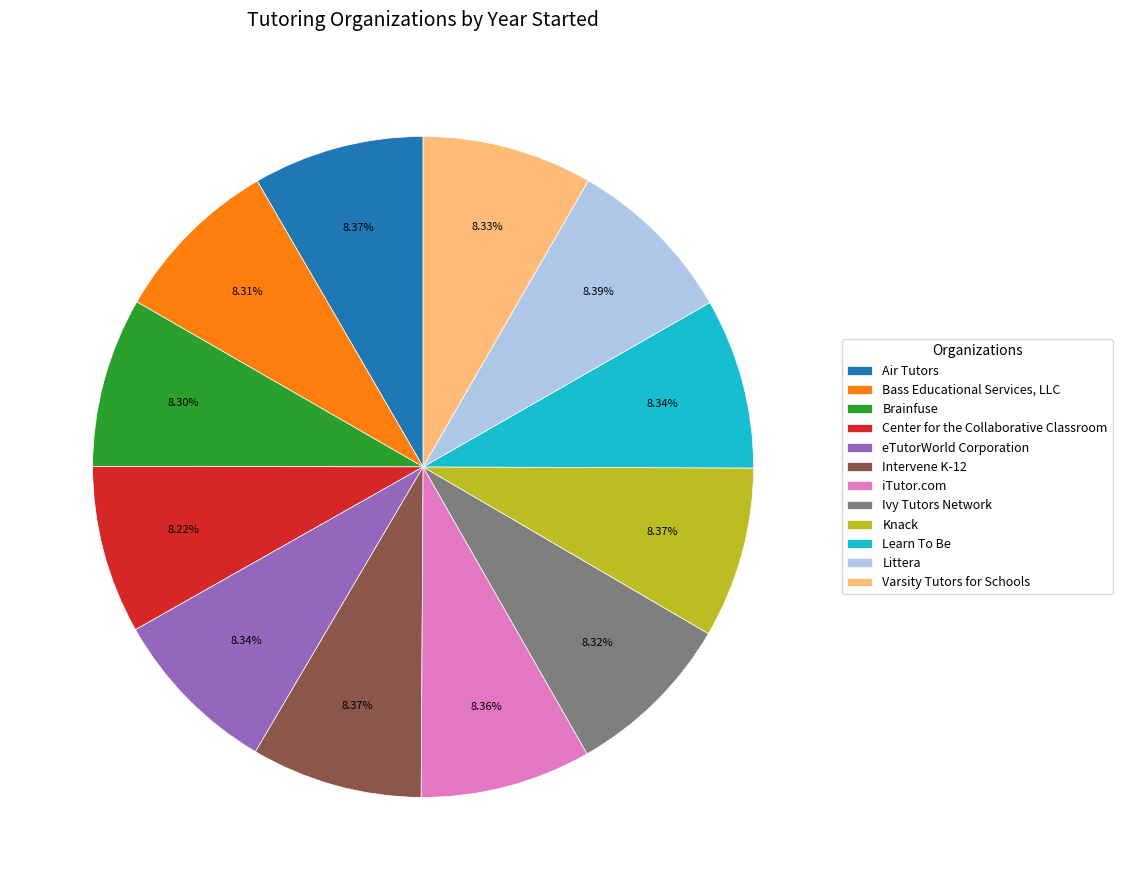

Approximately how many times larger is the value at Intervene K-12 compared to eTutorWorld Corporation?

1.0